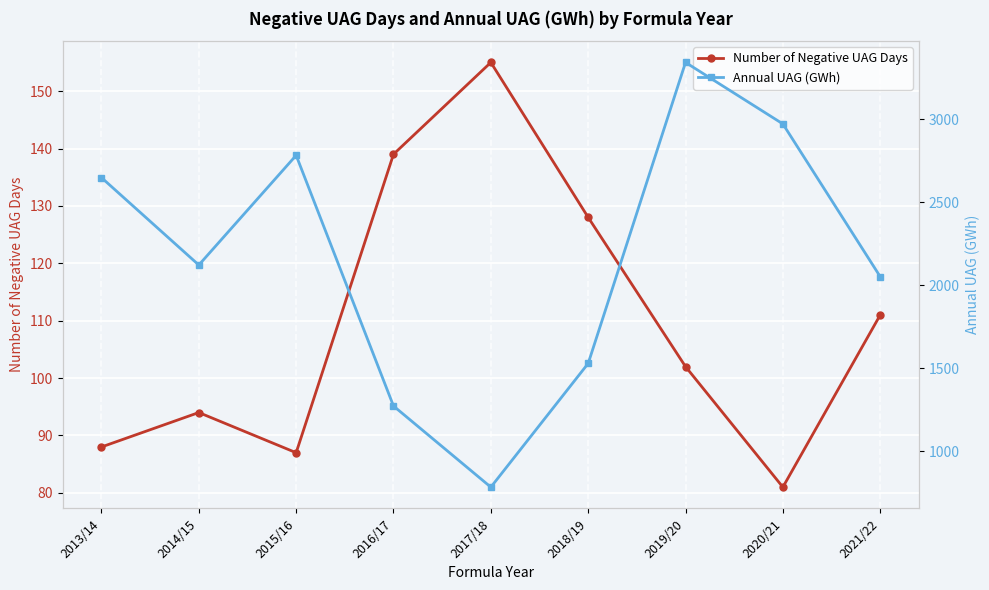

The Annual UAG (GWh) series shows 1273.6 at 2019/20. True or false?

False